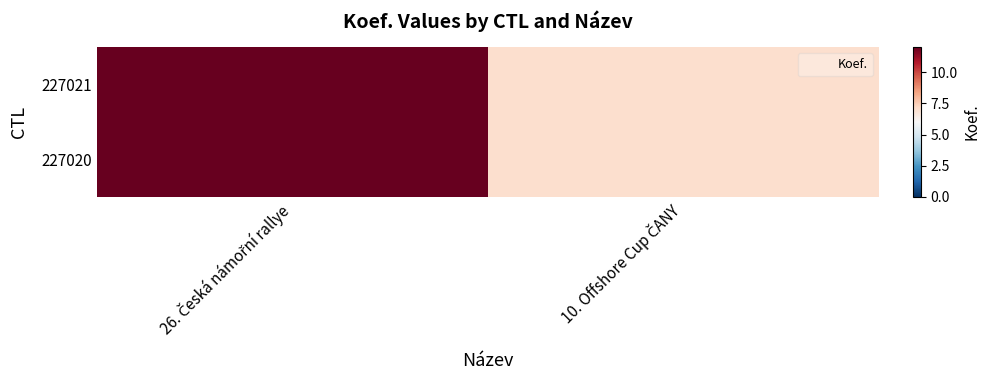

Reading left to right, extract all data points from this chart.

227021: 26. Česká námořní rallye=12	10. Offshore Cup ČANY=7
227020: 26. Česká námořní rallye=12	10. Offshore Cup ČANY=7